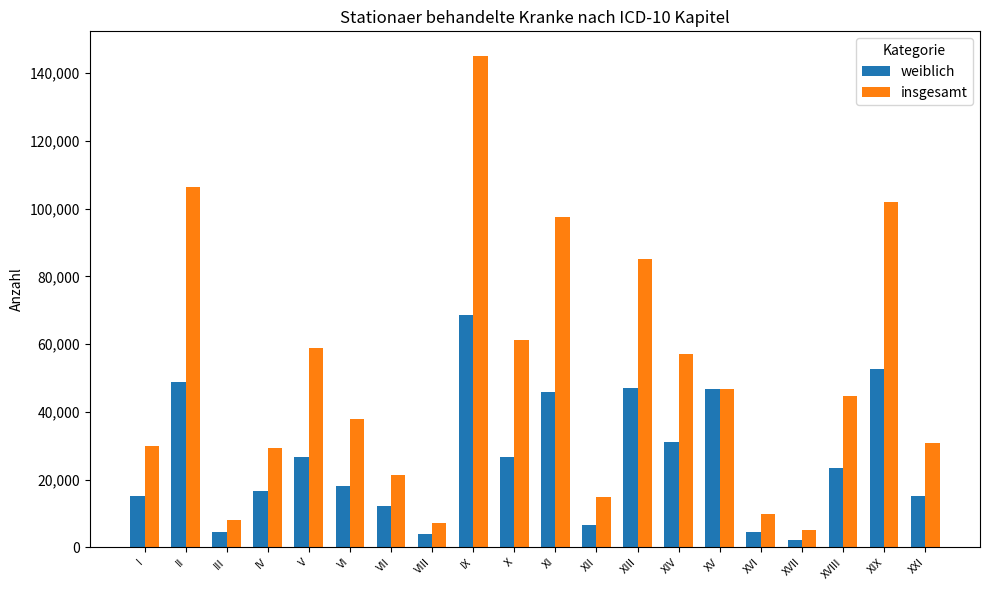

At which label does insgesamt first exceed 44609?

II